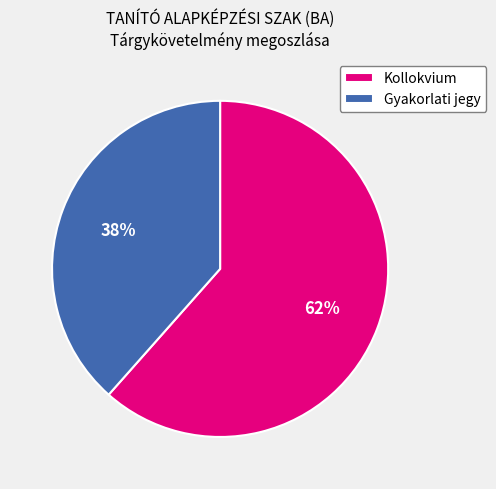

What percentage is the Gyakorlati jegy slice, to the nearest percent?

38%